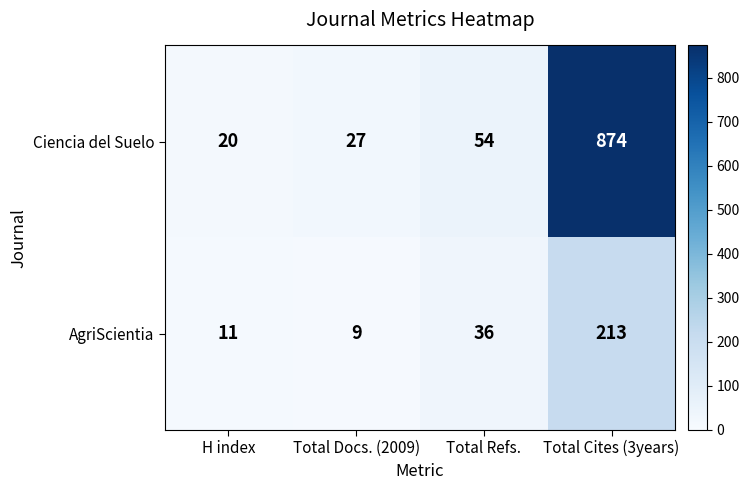

Count the number of data series in this chart.

2